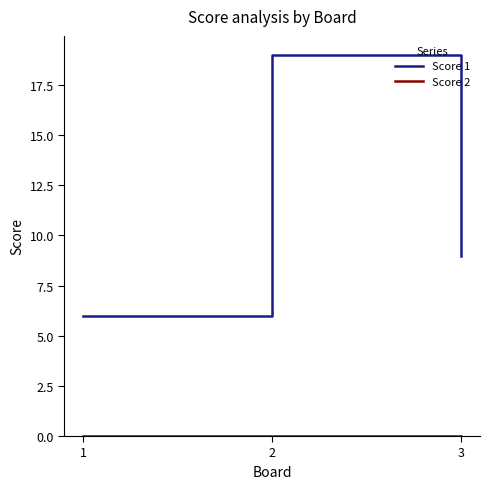

How many distinct data groups are displayed?

2